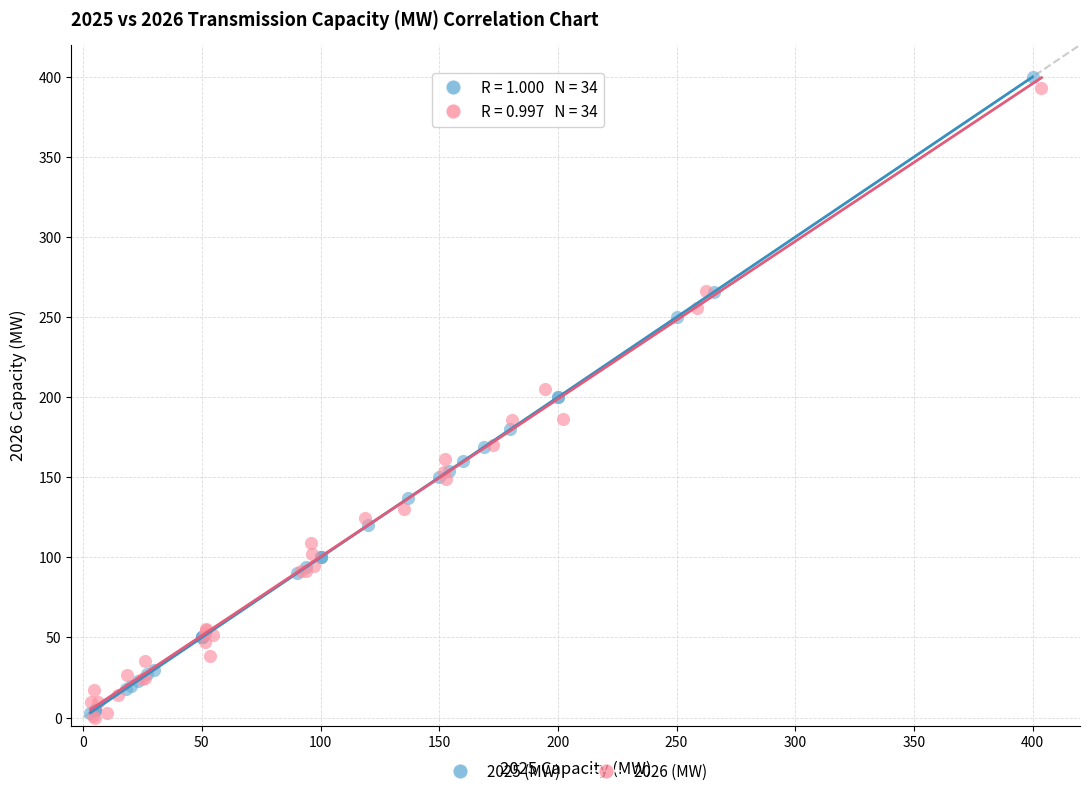

Which series has the largest Y range (max minus min)?

2025 (MW)